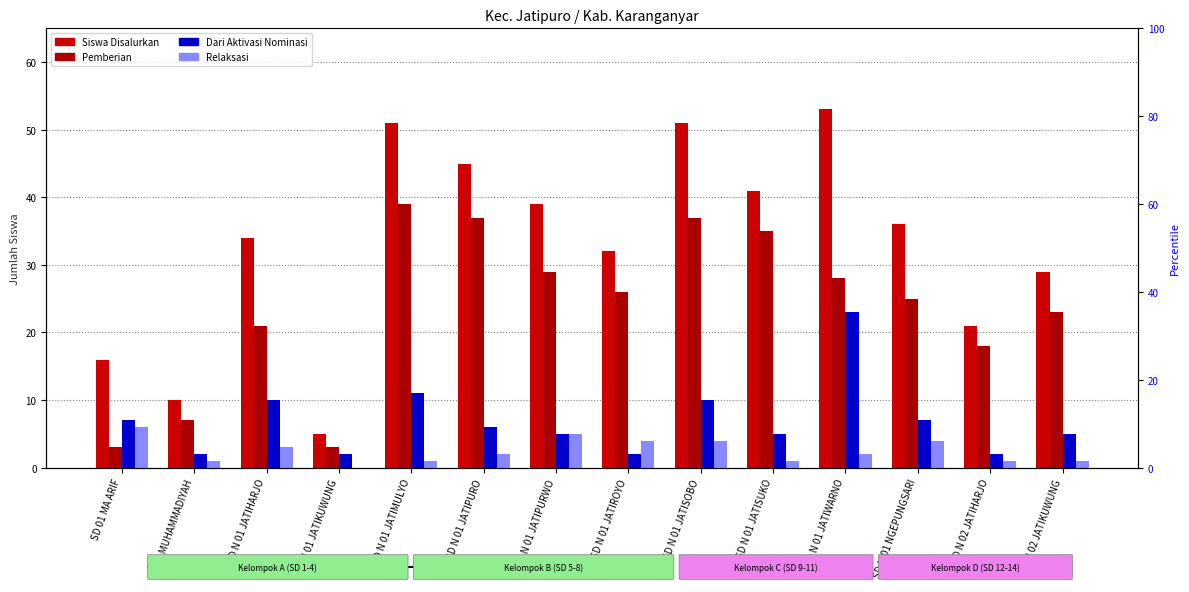

What is the label of the 14th bar from the right?

SD 01 MA ARIF